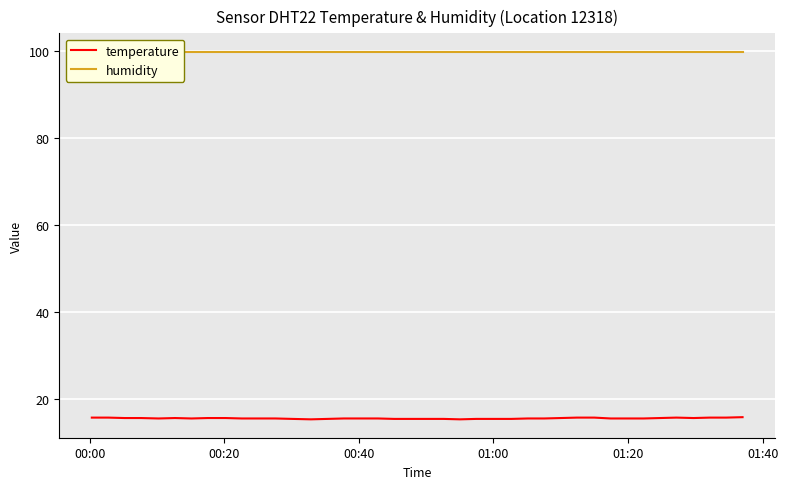

The value of humidity at 30 is 173.9. True or false?

False